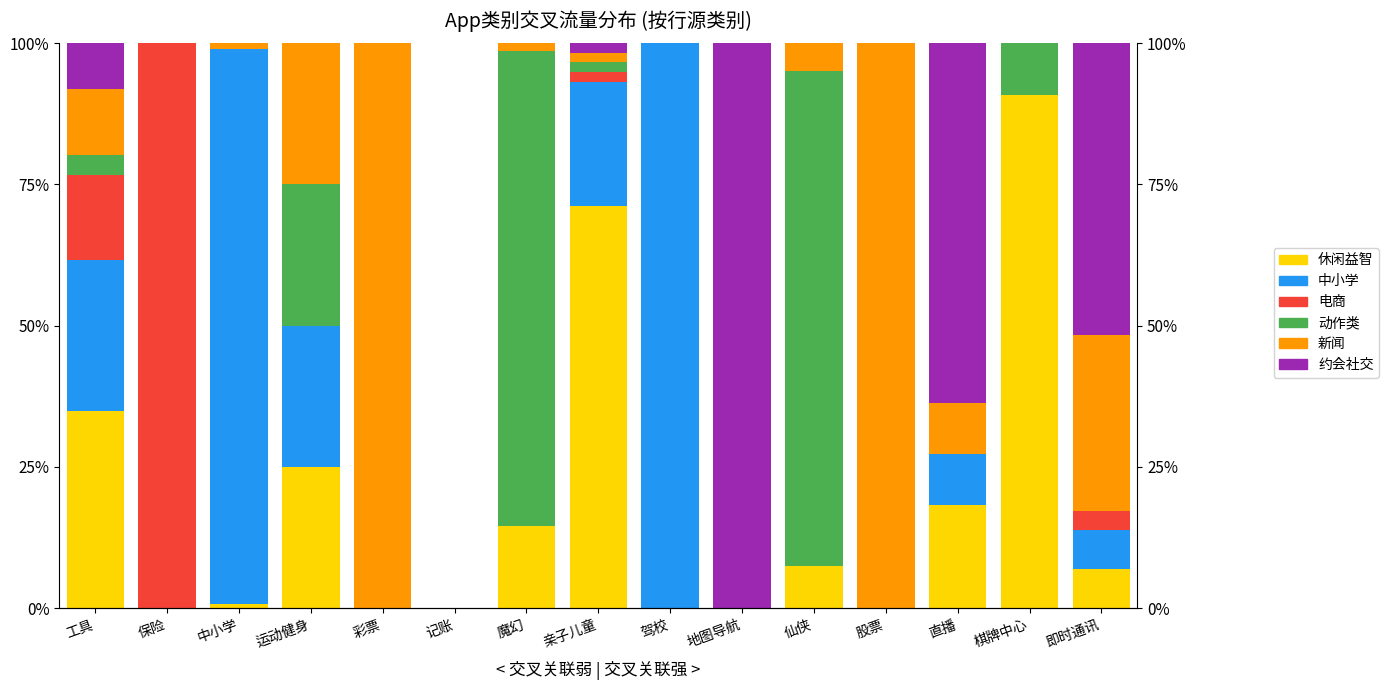

Is the value of 休闲益智 at 保险 greater than the value of 新闻 at 运动健身?

No